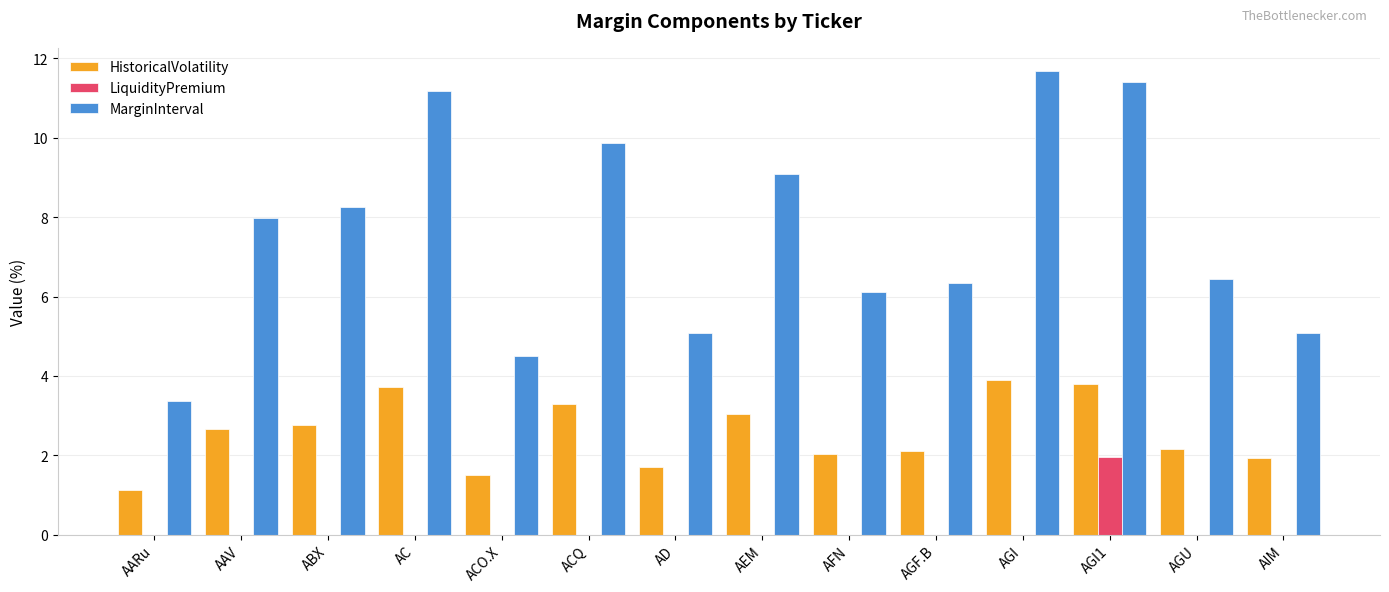

True or false: LiquidityPremium has a value of 0.0 at ACQ.

True